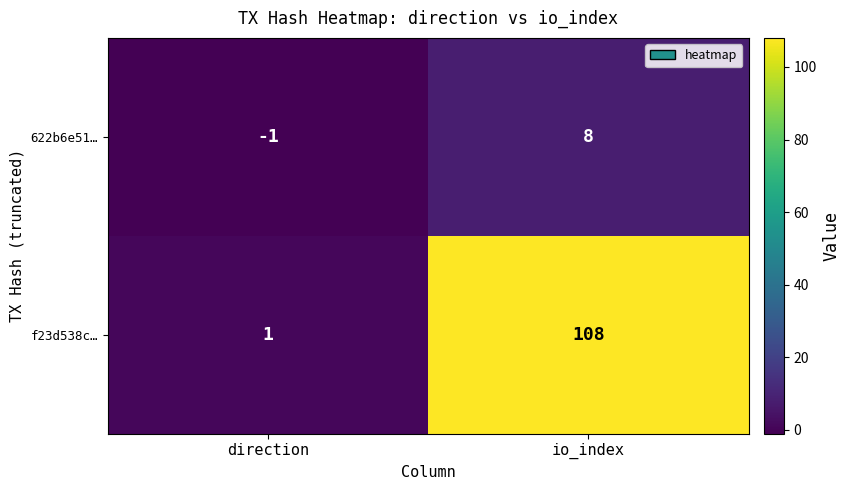

Which category has the highest value across all series?

io_index